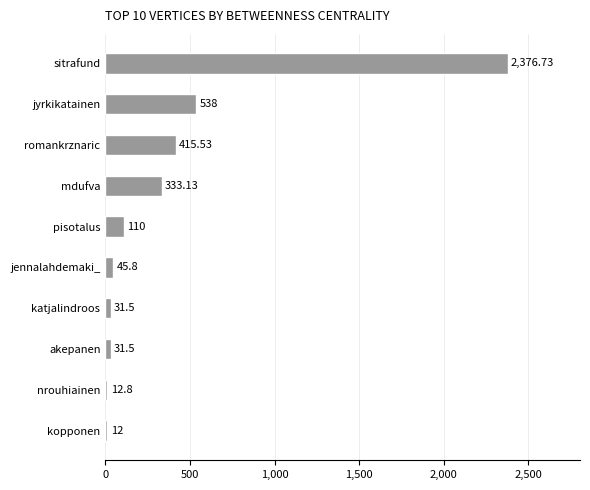

What is the greatest value displayed?

2376.7